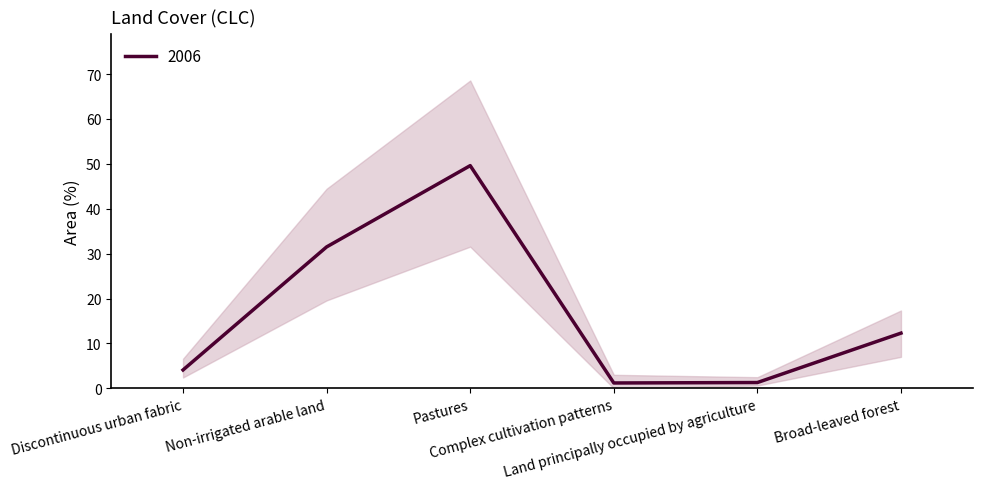

Reading right to left, transcribe all the data shown in this chart.

12.3	1.3	1.2	49.6	31.5	4.1